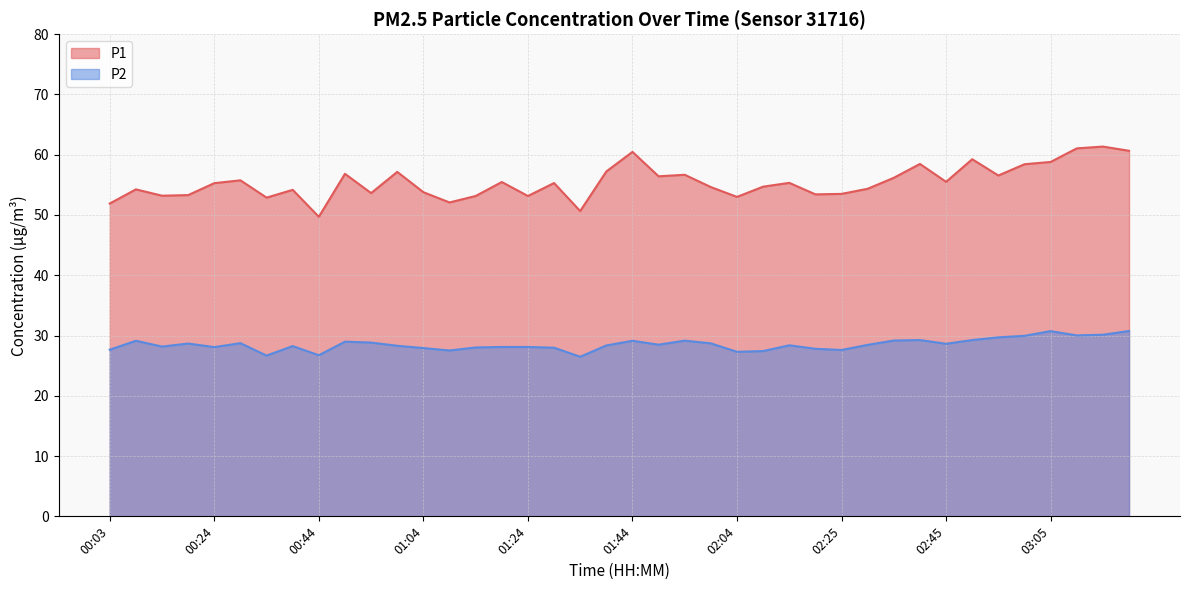

What is the lowest value of the P1 series?

49.7